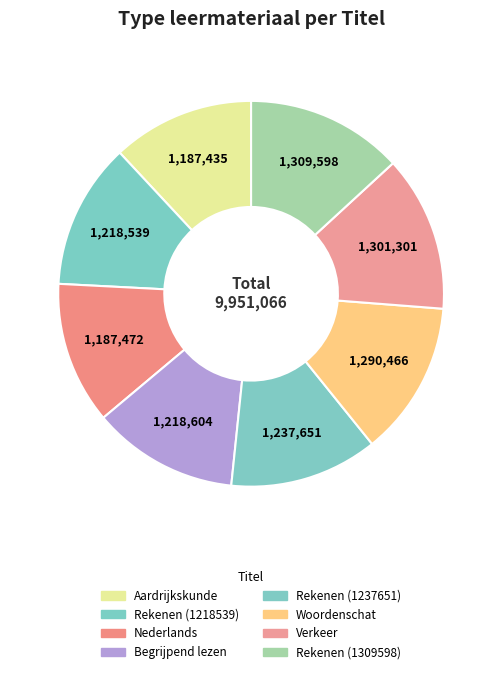

How many slices are in this pie chart?

8